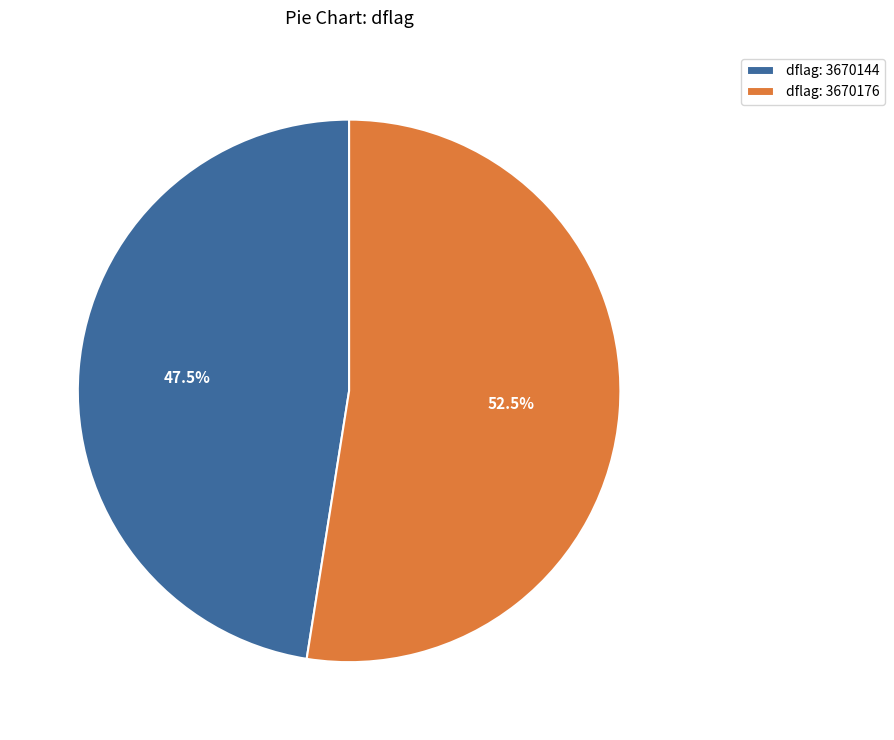

How much of the chart is everything except dflag: 3670176?

47.5%